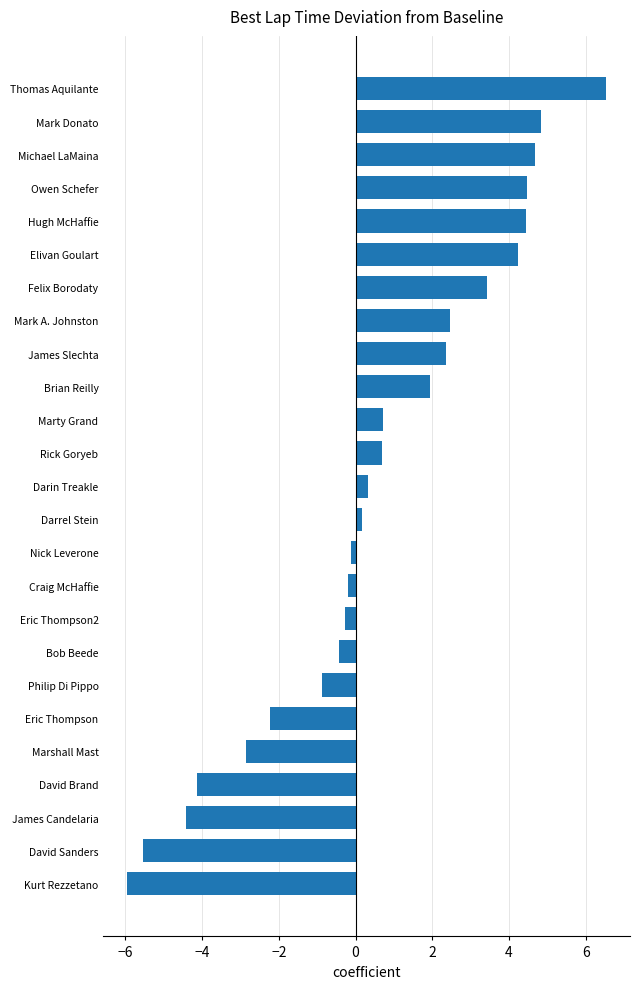

The value at Kurt Rezzetano is -5.9. True or false?

True